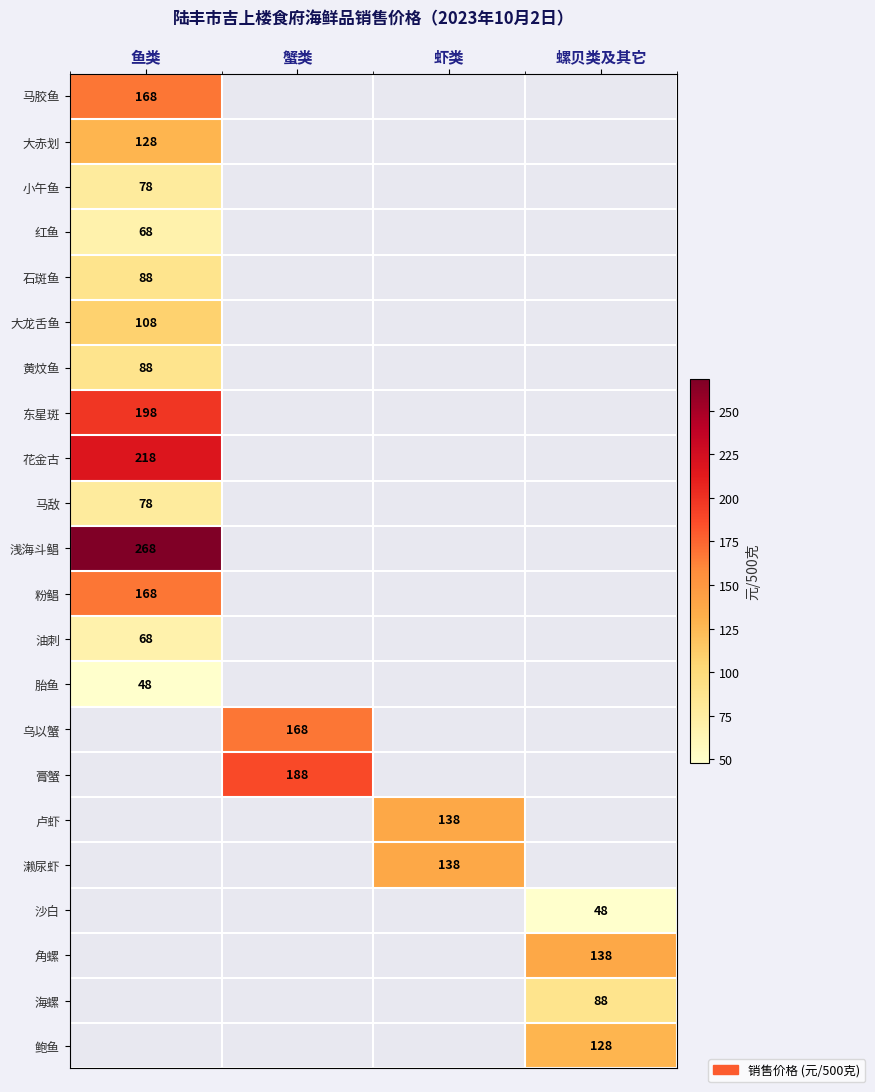

True or false: 大赤划 has a value of 128 at 鱼类.

True